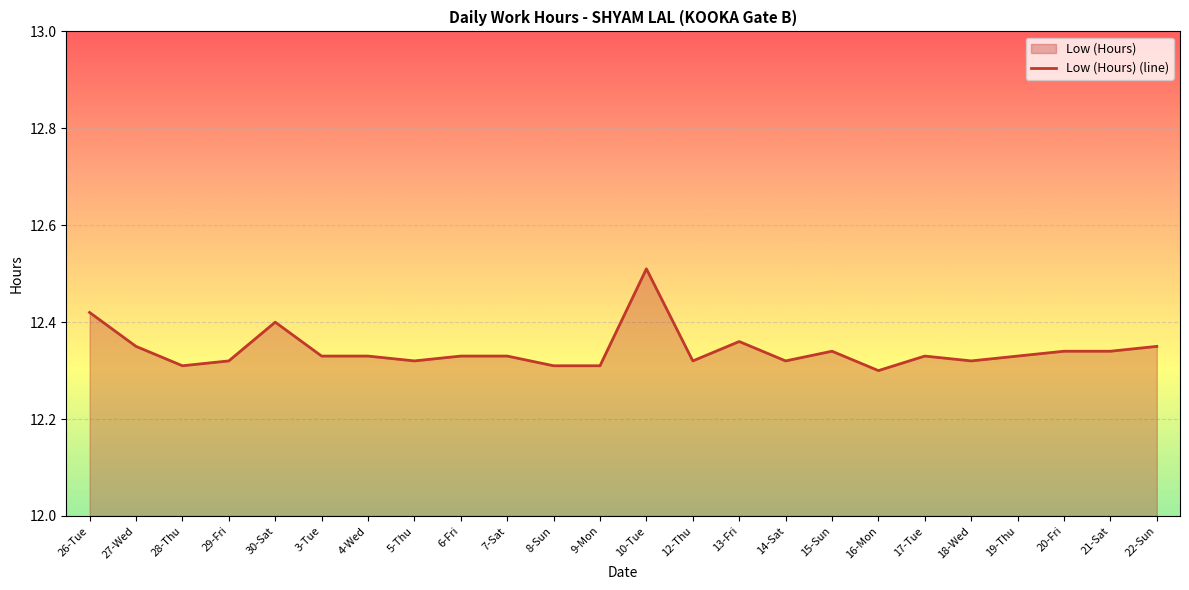

What is the value of the 7th point from the left?

12.3